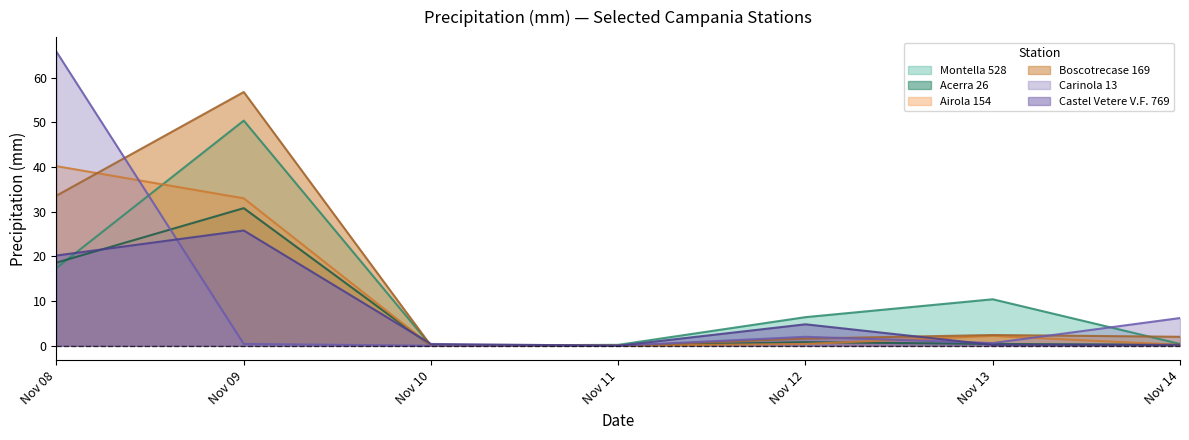

What is the average value of the Montella 528 series?

12.2